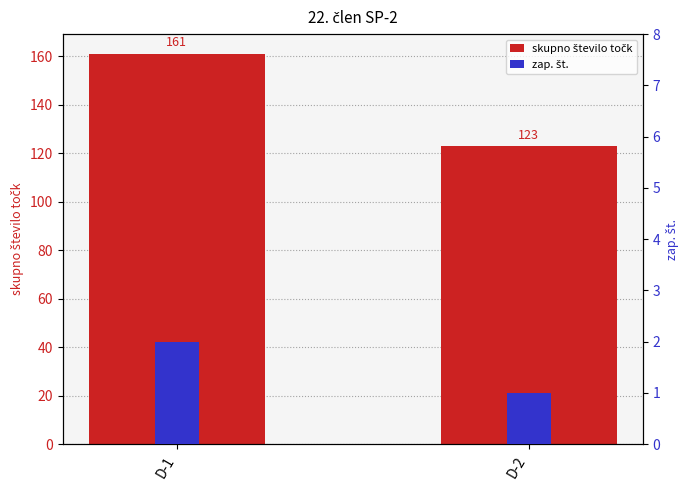

The value of skupno število točk at D-1 is 161. True or false?

True